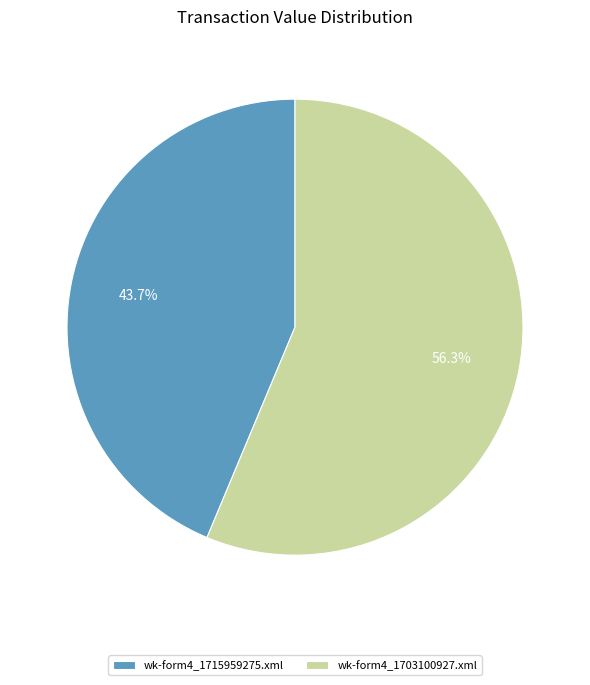

To the nearest percent, what is the average slice percentage?

50%